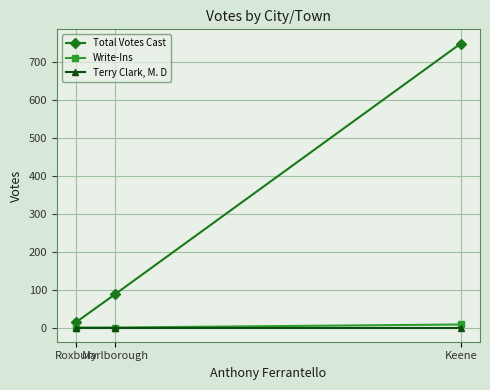

Reading right to left, transcribe all the data shown in this chart.

Total Votes Cast: Keene=750	Marlborough=88	Roxbury=14
Write-Ins: Keene=8	Marlborough=0	Roxbury=0
Terry Clark, M. D: Keene=0	Marlborough=0	Roxbury=0